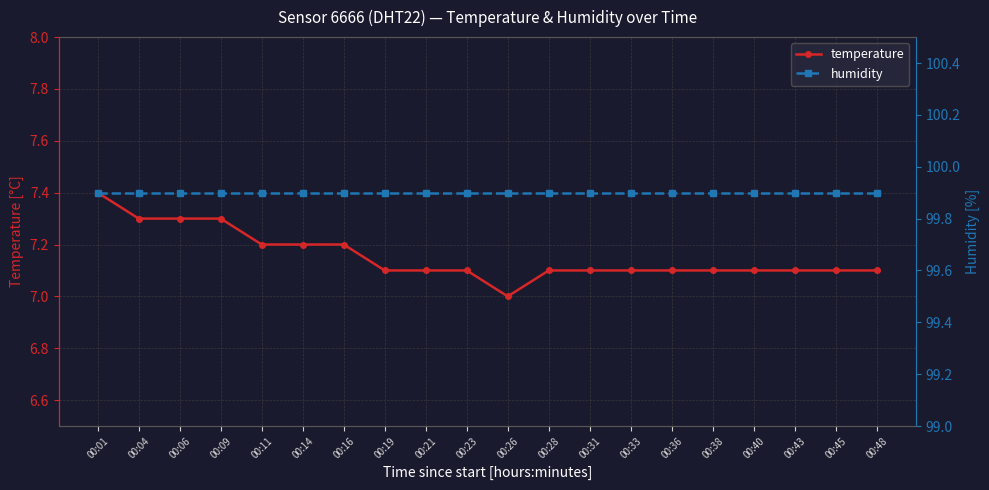

Rank the series at 00:09 from highest to lowest value.

humidity, temperature